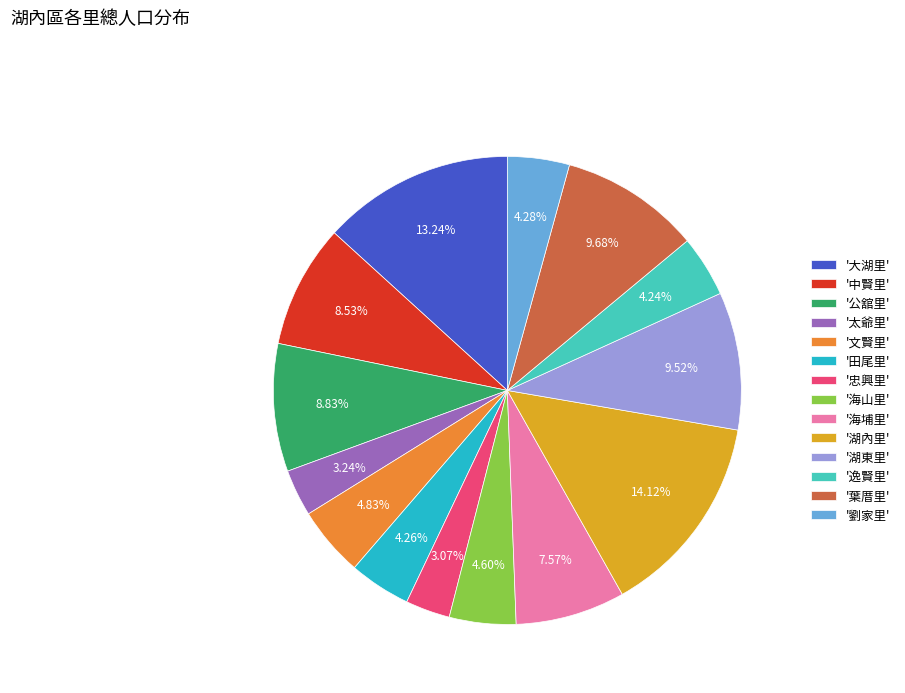

To the nearest percent, what is the difference between the largest and smallest slice percentages?

11%